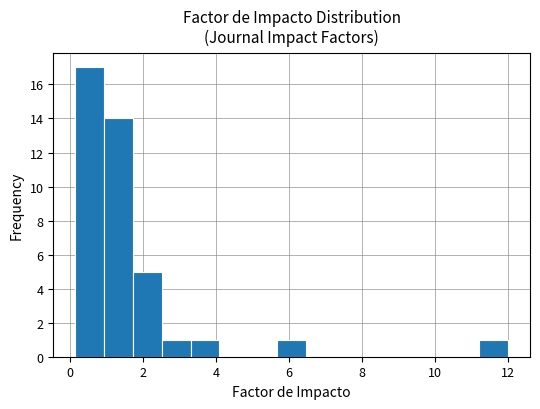

Read against the x-axis, roughly where is the centre of the tallest bar?

0.6